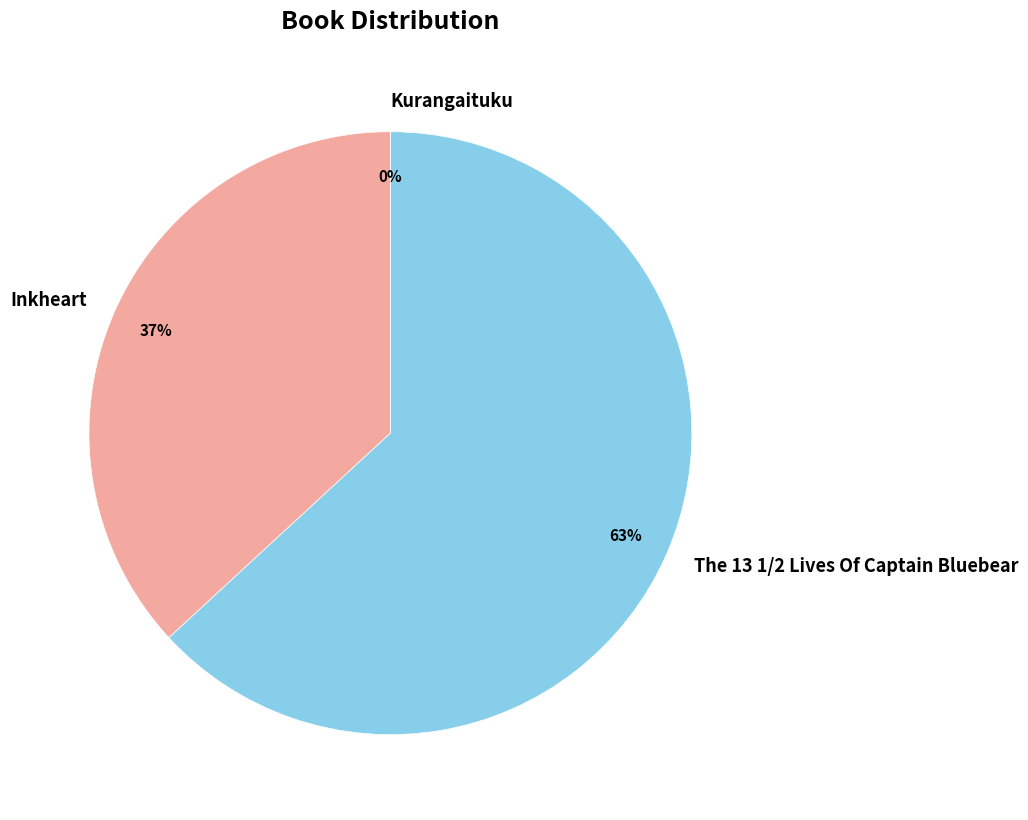

Does The 13 1/2 Lives Of Captain Bluebear account for over 50% of the chart?

Yes